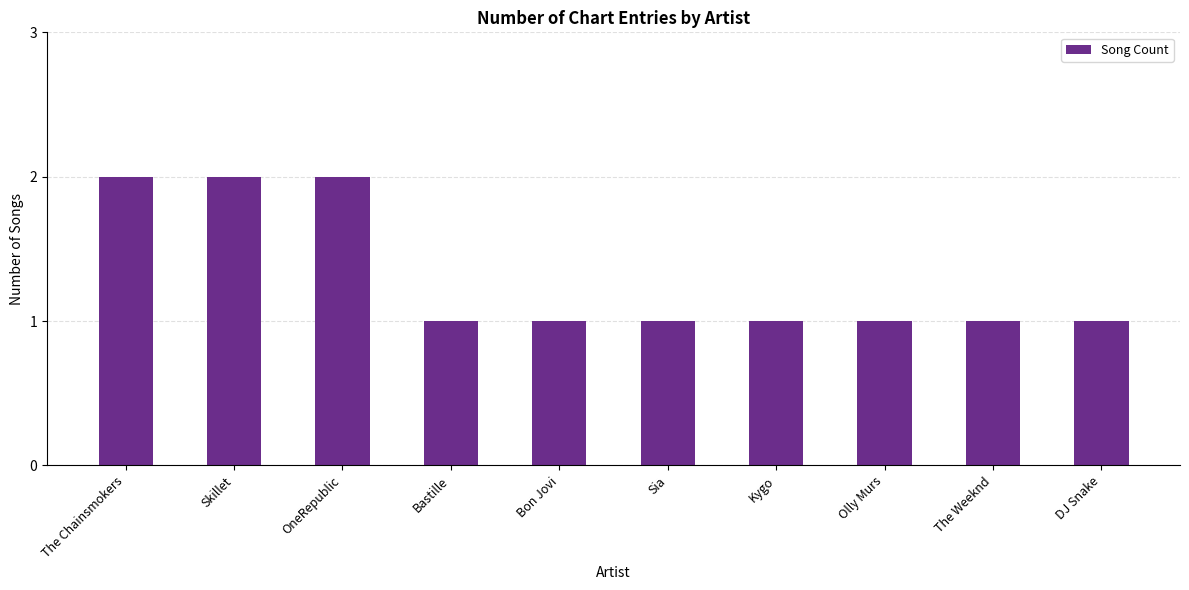

What is the difference between the maximum and minimum values?

1